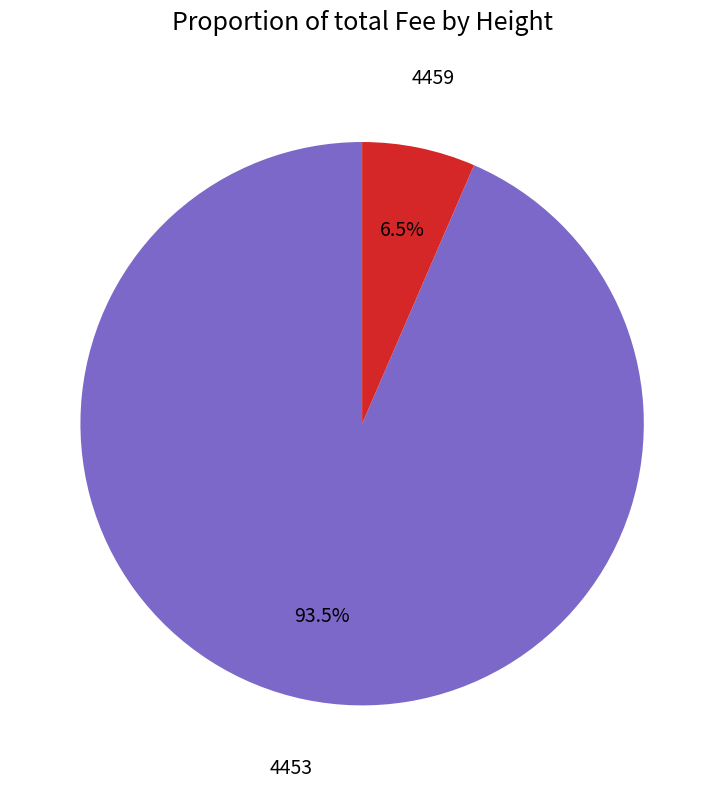

What is the majority slice?

4453